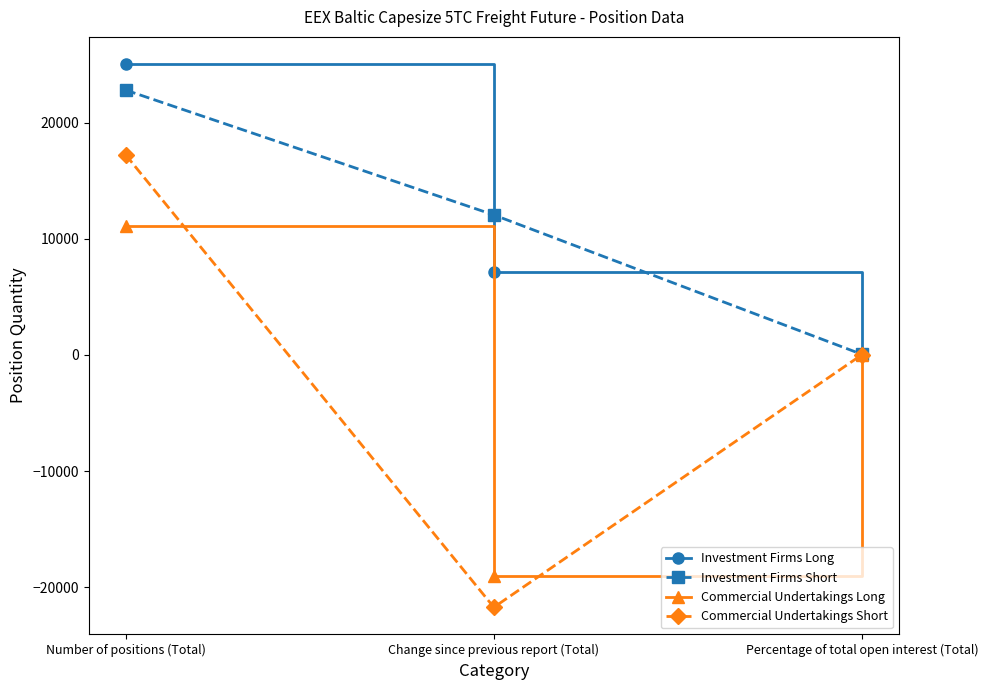

What are all the series names shown in the legend?

Investment Firms Long, Investment Firms Short, Commercial Undertakings Long, Commercial Undertakings Short